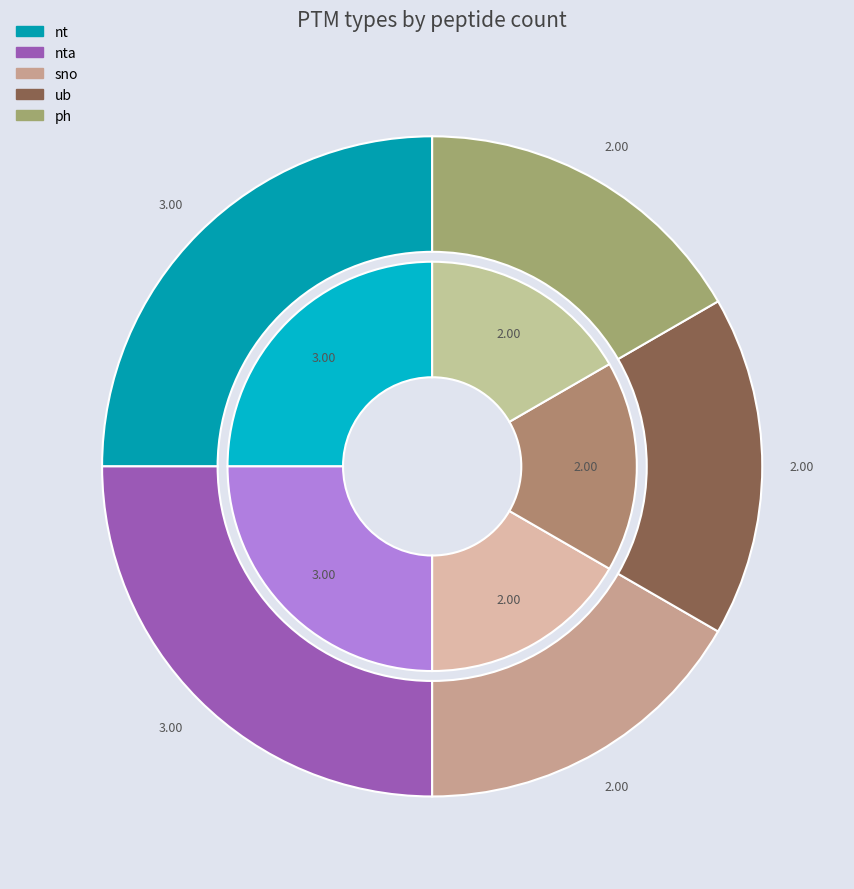

Rank the categories by value from highest to lowest.

nt, nta, sno, ub, ph